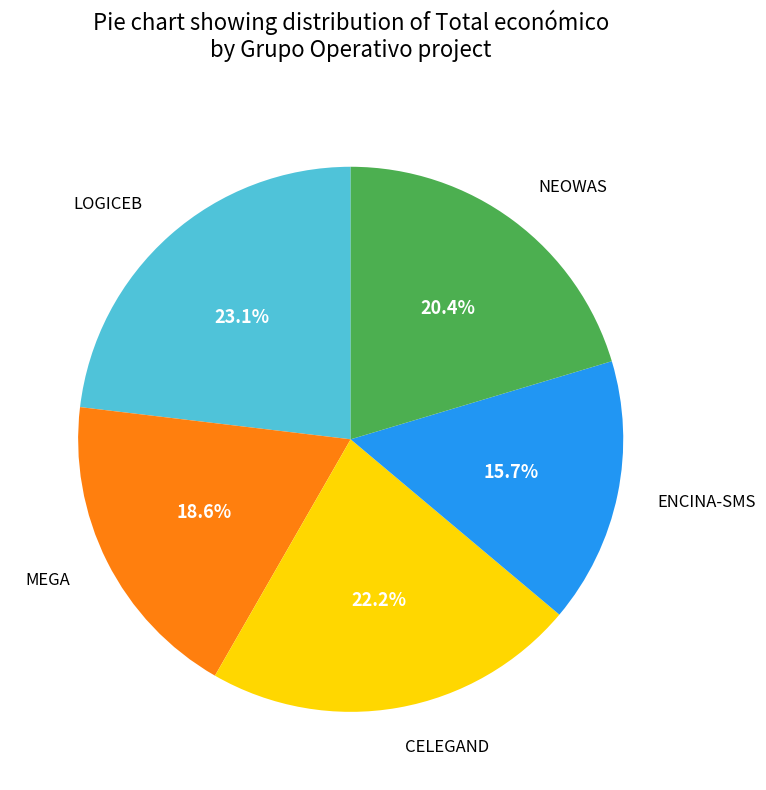

Does any single category account for the majority?

No